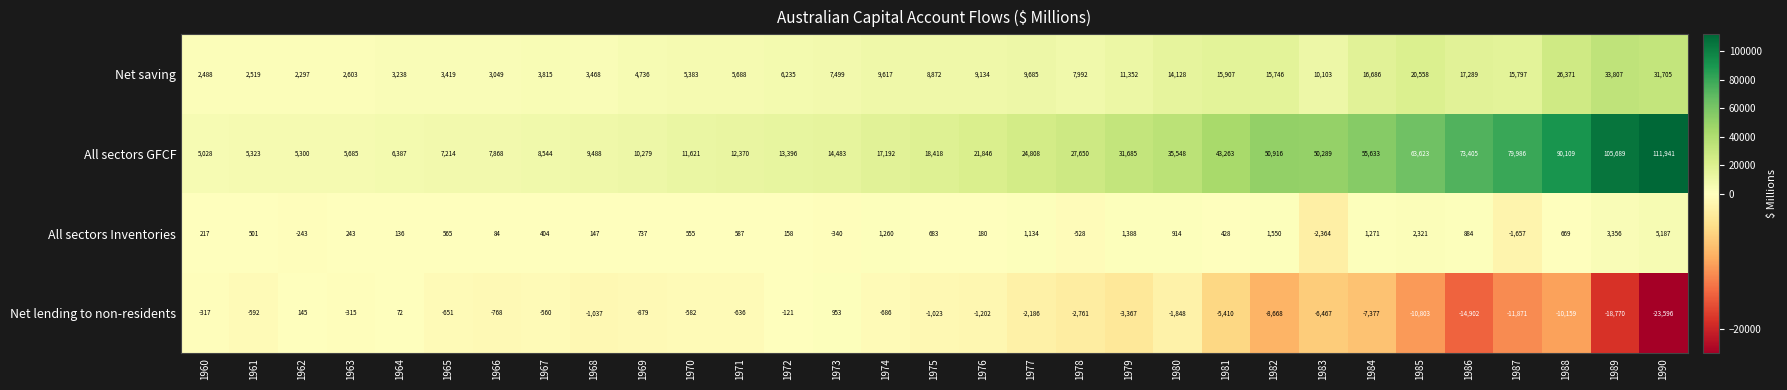

Which series has the largest total across all categories?

All sectors GFCF